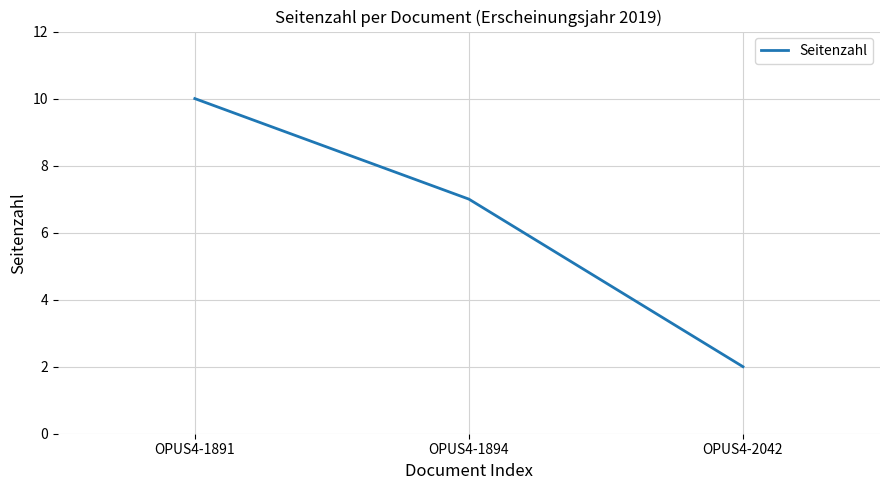

List the labels in order of value, largest first.

OPUS4-1891, OPUS4-1894, OPUS4-2042